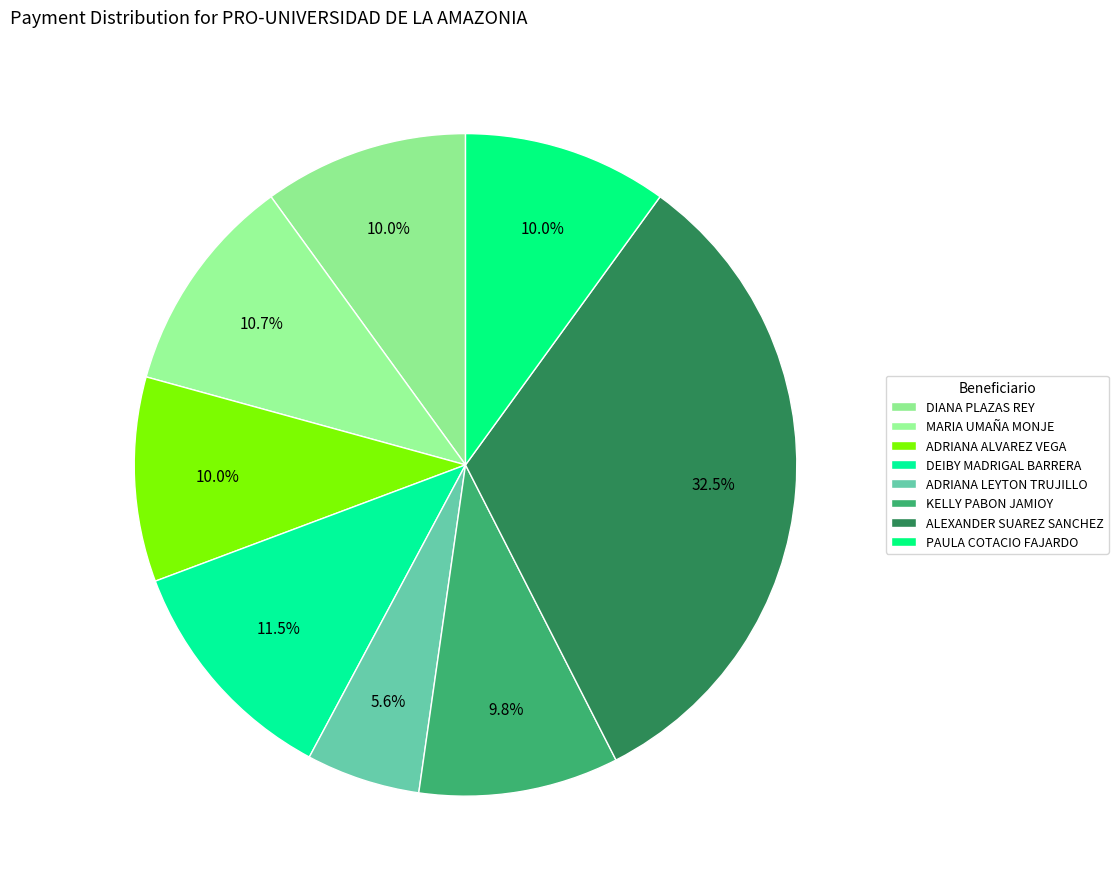

Which slice is the largest?

ALEXANDER SUAREZ SANCHEZ